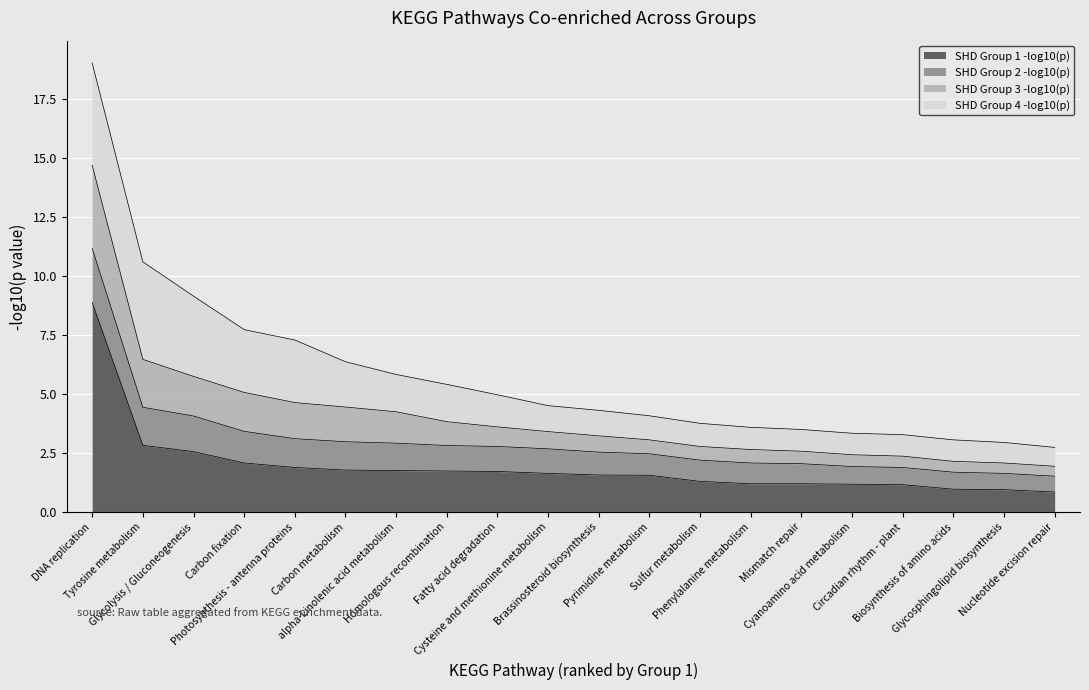

True or false: SHD Group 1 -log10(p) and SHD Group 2 -log10(p) cross at least once.

False